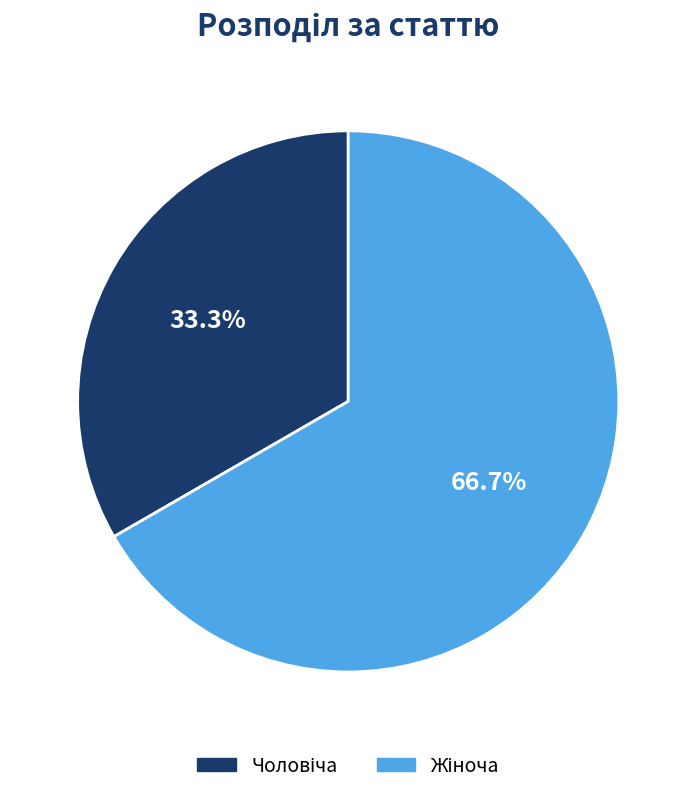

Is there any slice that represents more than half of the pie?

Yes